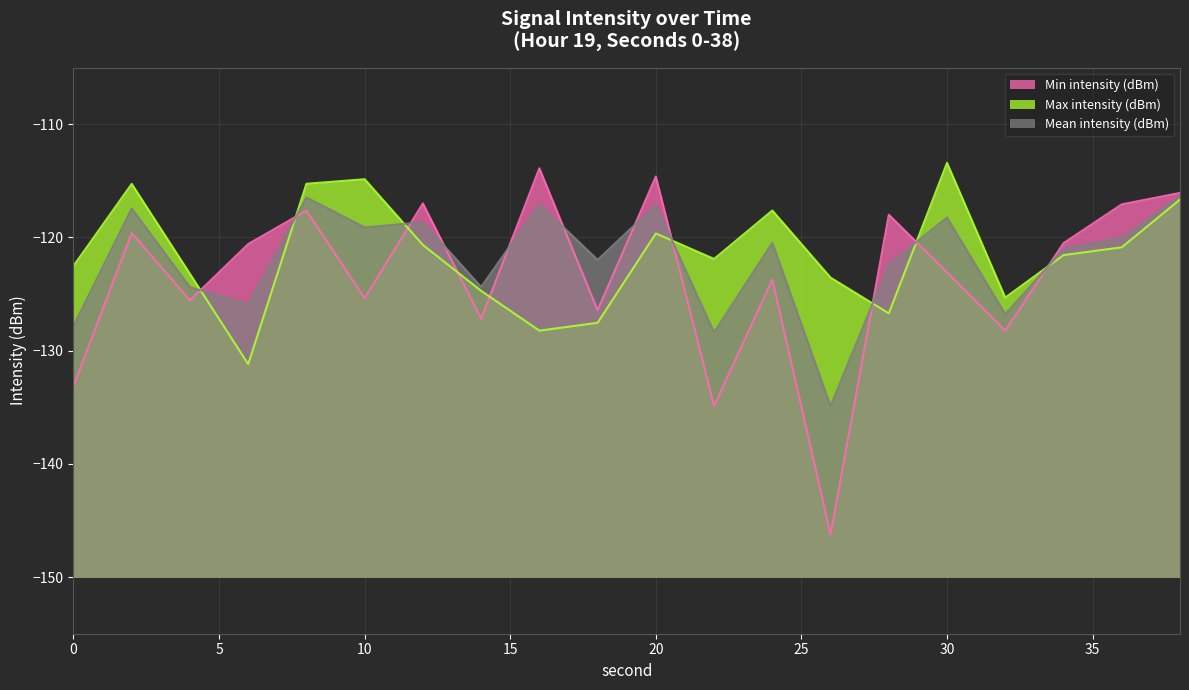

What is the total value across all series at 2?

-352.3